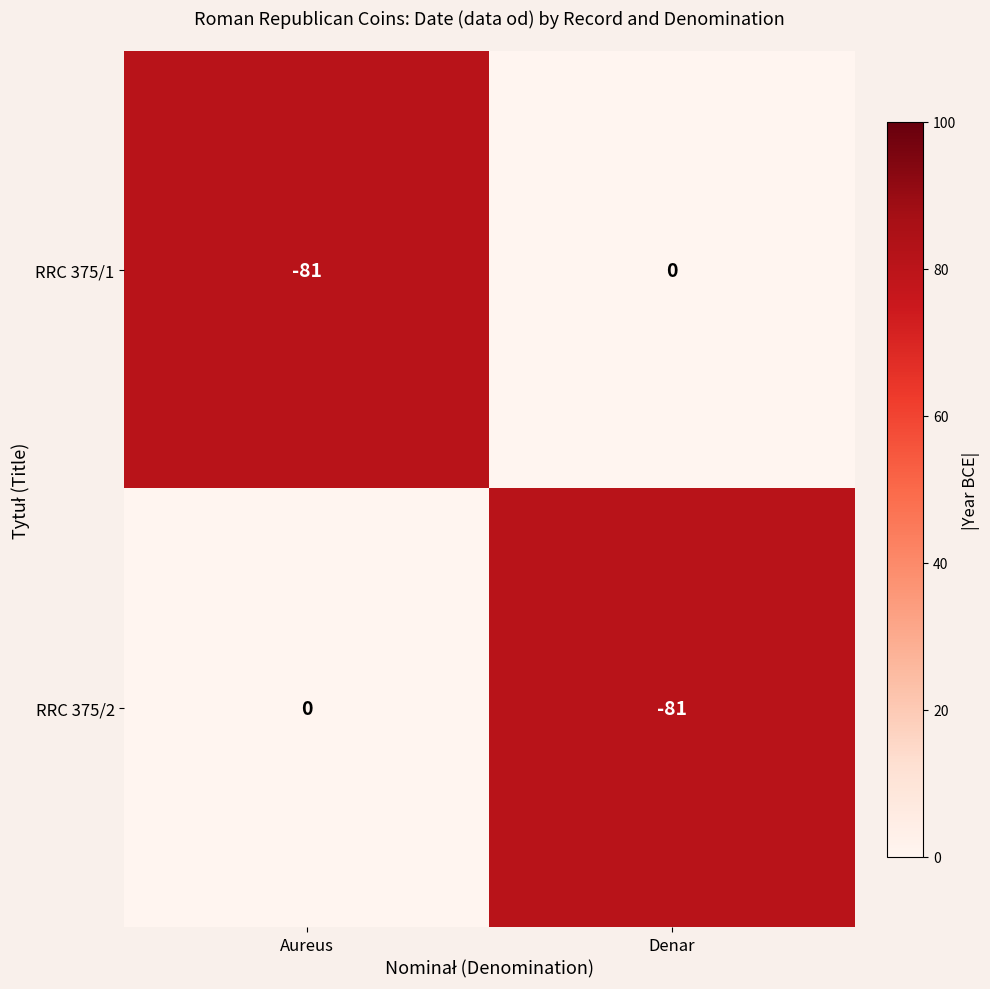

What is the average value of the RRC 375/1 series?

-40